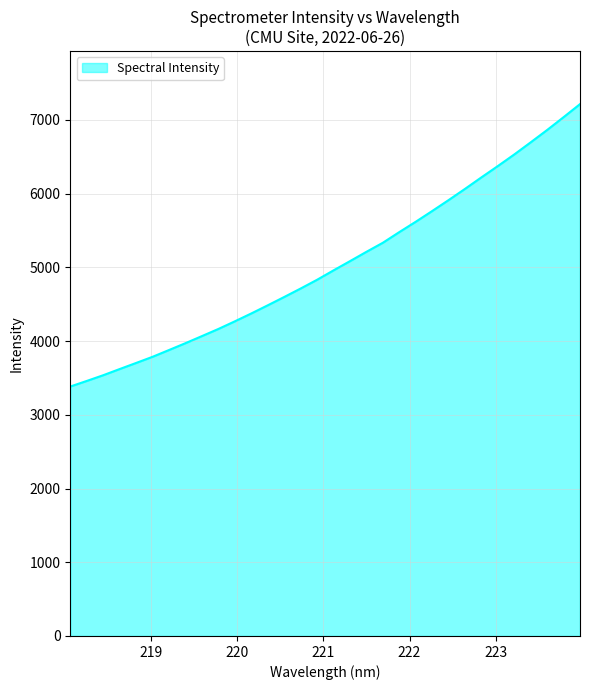

What is the smallest value displayed?

3383.7